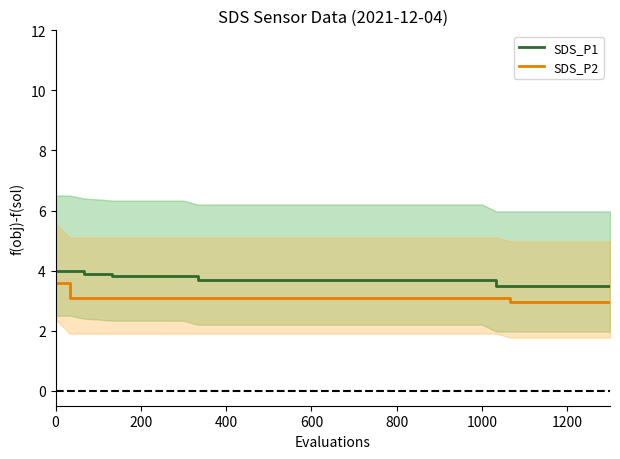

Reading left to right, transcribe all the data shown in this chart.

SDS_P1: 4.0	4.0	3.9	3.9	3.8	3.8	3.8	3.8	3.8	3.8	3.7	3.7	3.7	3.7	3.7	3.7	3.7	3.7	3.7	3.7	3.7	3.7	3.7	3.7	3.7	3.7	3.7	3.7	3.7	3.7	3.7	3.5	3.5	3.5	3.5	3.5	3.5	3.5	3.5	3.5
SDS_P2: 3.6	3.1	3.1	3.1	3.1	3.1	3.1	3.1	3.1	3.1	3.1	3.1	3.1	3.1	3.1	3.1	3.1	3.1	3.1	3.1	3.1	3.1	3.1	3.1	3.1	3.1	3.1	3.1	3.1	3.1	3.1	3.1	3.0	3.0	3.0	3.0	3.0	3.0	3.0	3.0